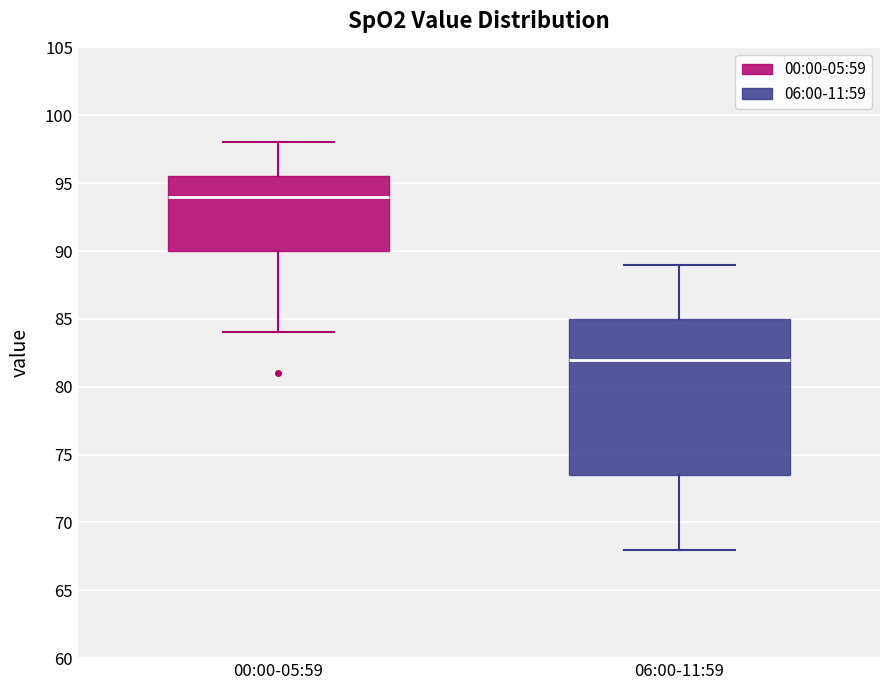

Which box has the highest median line?

00:00-05:59